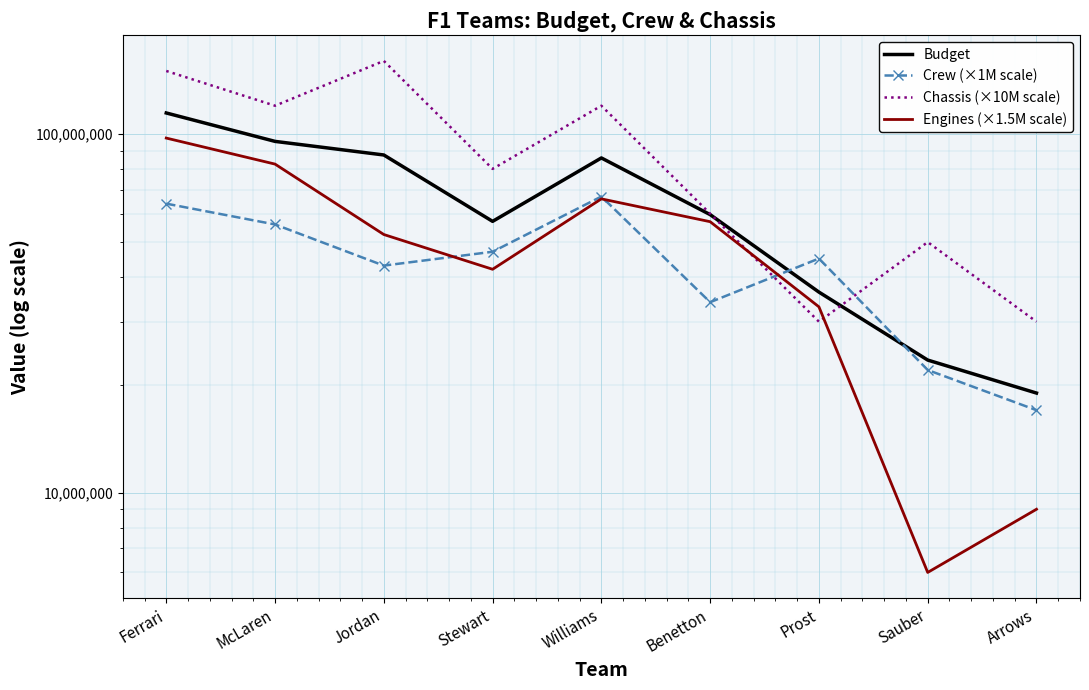

At which label does Chassis (×10M scale) first exceed 80000000?

Ferrari